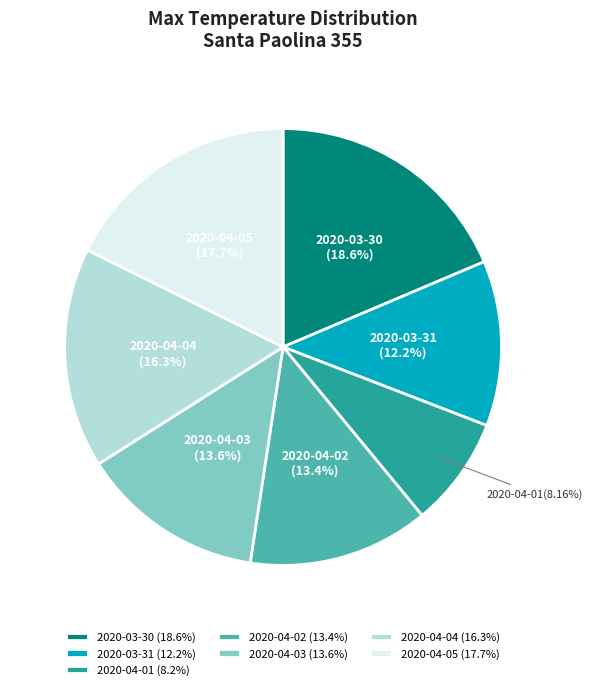

Does 2020-04-03 (13.6%) account for over 50% of the chart?

No